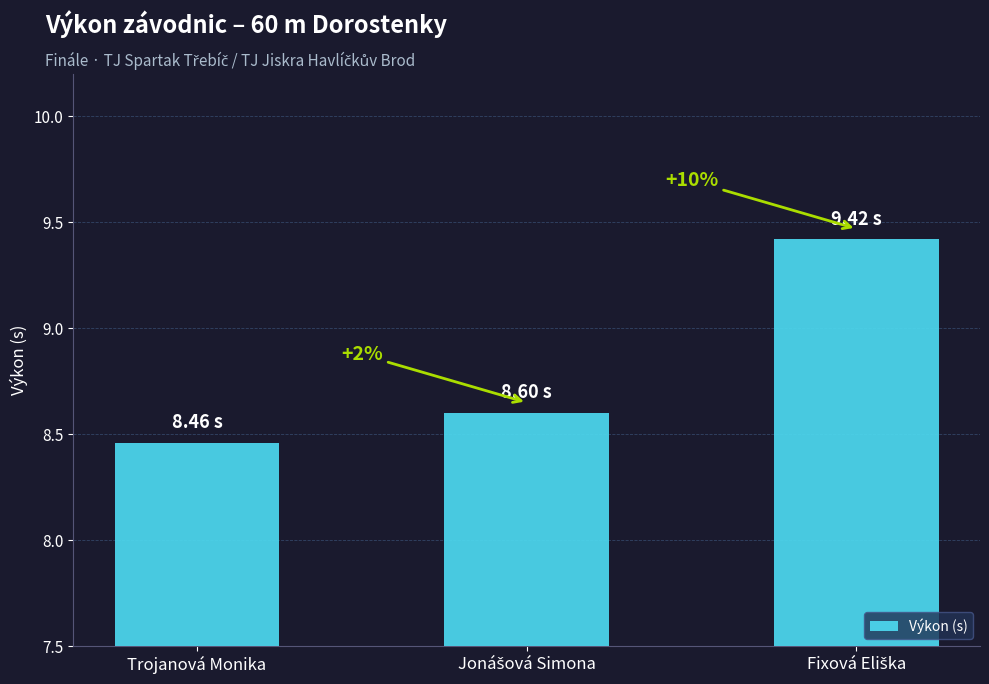

How many bars are there in total?

3